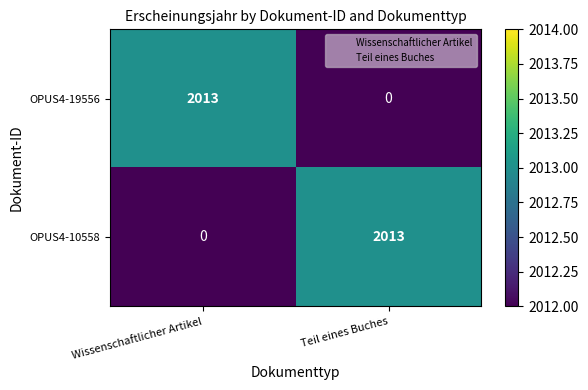

The value of OPUS4-10558 at Wissenschaftlicher Artikel is -987. True or false?

False